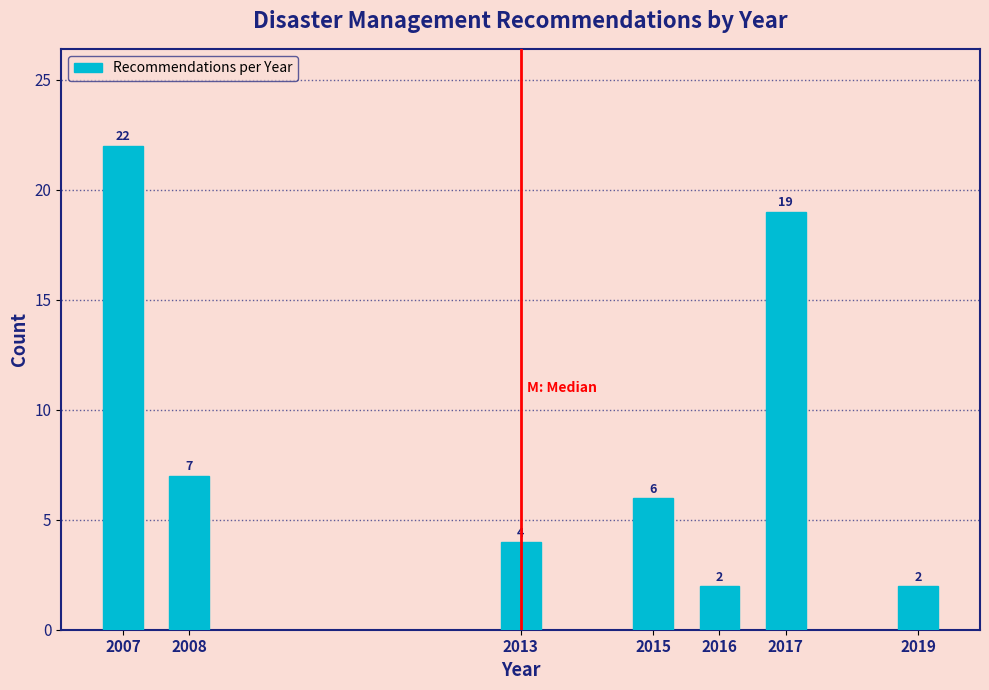

Reading left to right, extract all data points from this chart.

2007=22	2008=7	2013=4	2015=6	2016=2	2017=19	2019=2